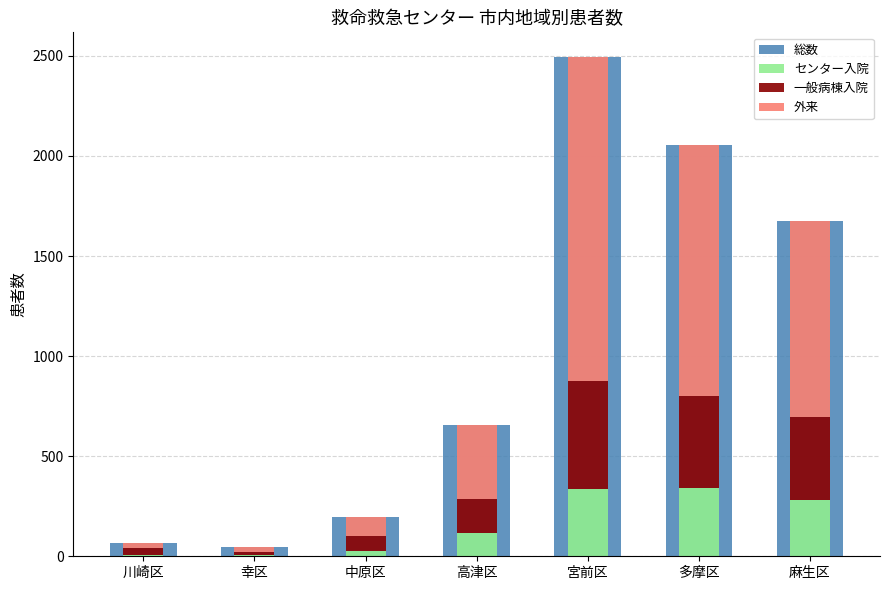

Reading right to left, extract all data points from this chart.

総数: 麻生区=1676	多摩区=2055	宮前区=2493	高津区=657	中原区=198	幸区=46	川崎区=65
センター入院: 麻生区=282	多摩区=340	宮前区=336	高津区=118	中原区=26	幸区=8	川崎区=7
一般病棟入院: 麻生区=412	多摩区=459	宮前区=541	高津区=167	中原区=73	幸区=11	川崎区=34
外来: 麻生区=982	多摩区=1256	宮前区=1616	高津区=372	中原区=99	幸区=27	川崎区=24